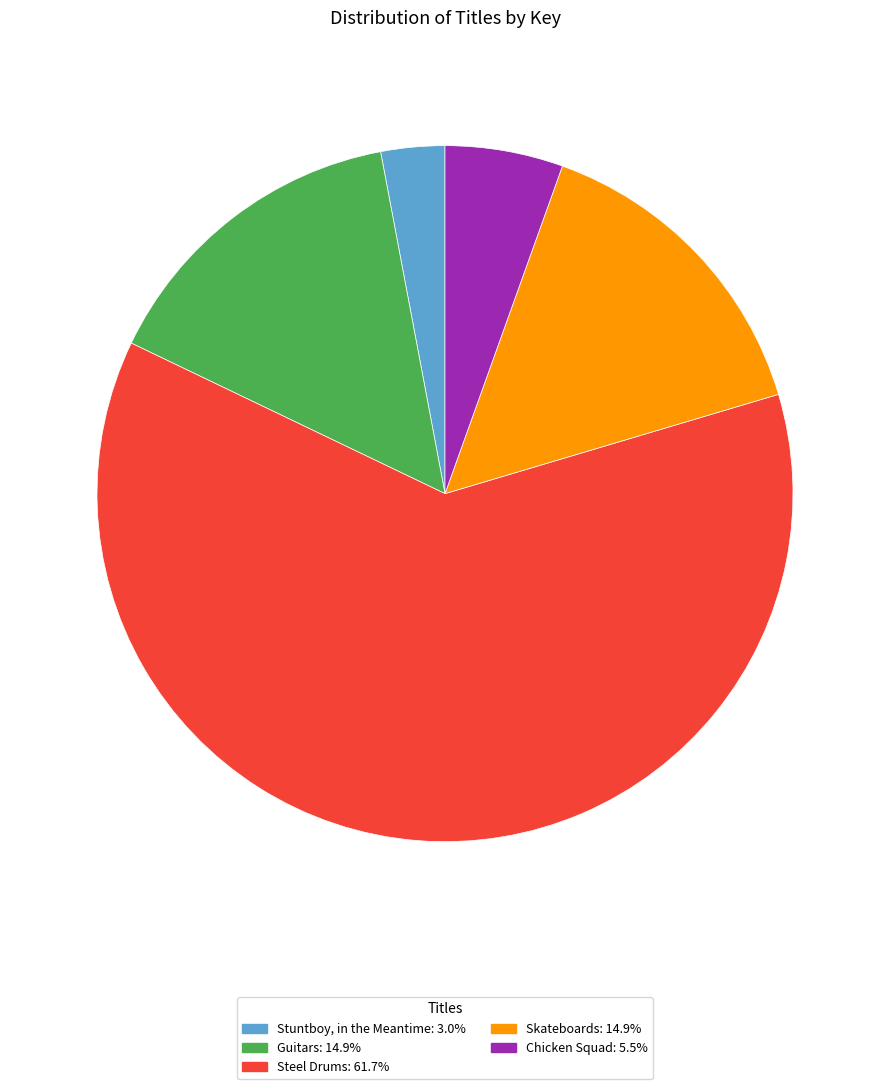

Is it true that Chicken Squad is 11% of the pie?

False